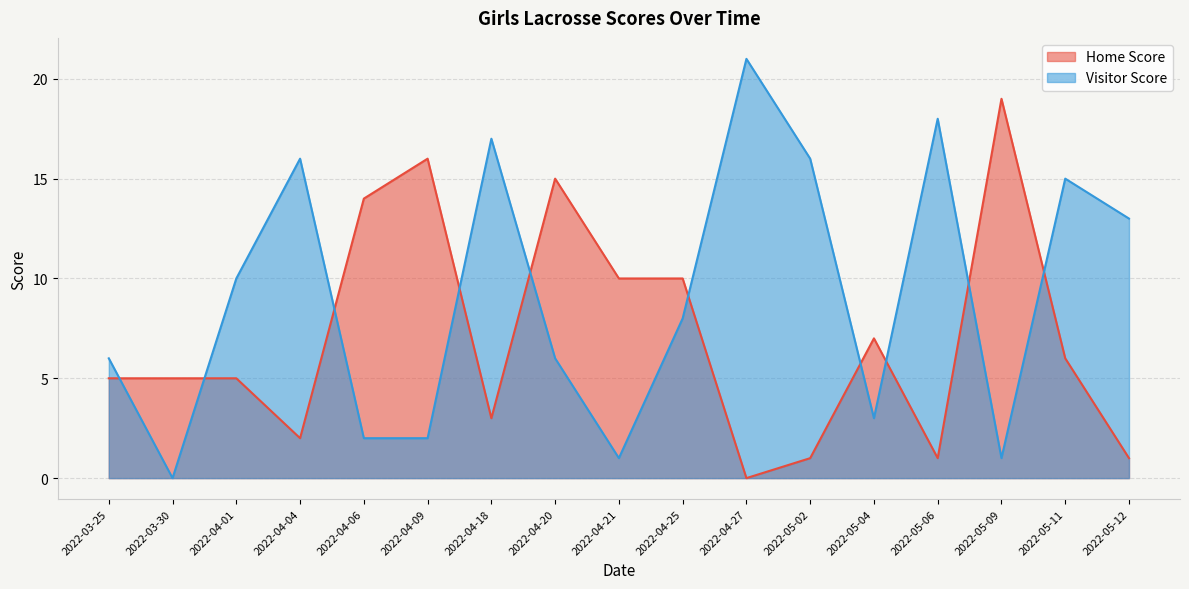

Where do Home Score and Visitor Score first cross each other?

2022-03-25 and 2022-03-30